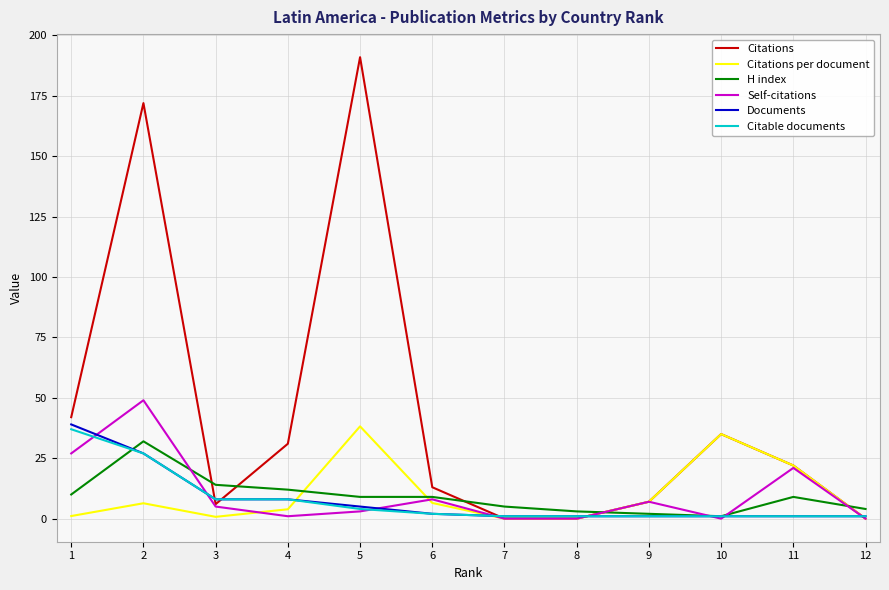

At 1, list the series in order from largest to smallest.

Citations, Documents, Citable documents, Self-citations, H index, Citations per document